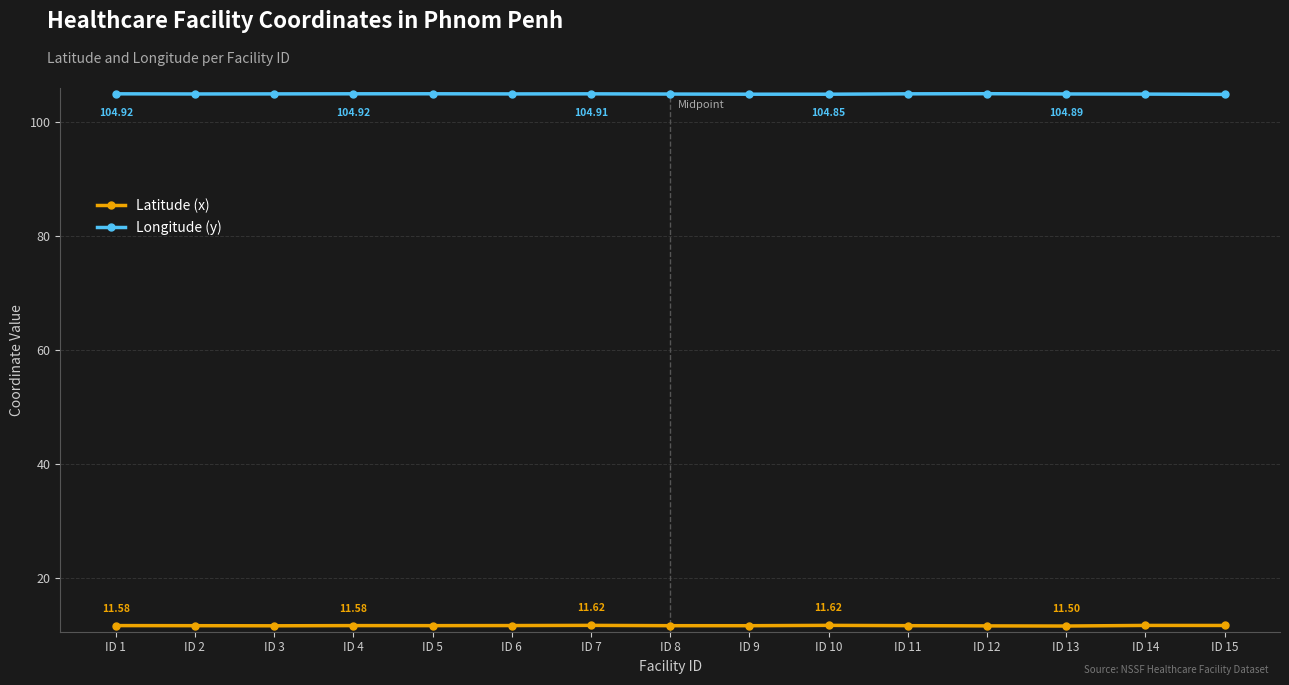

What is the value of the Longitude (y) point at the 8th from the left?

104.9